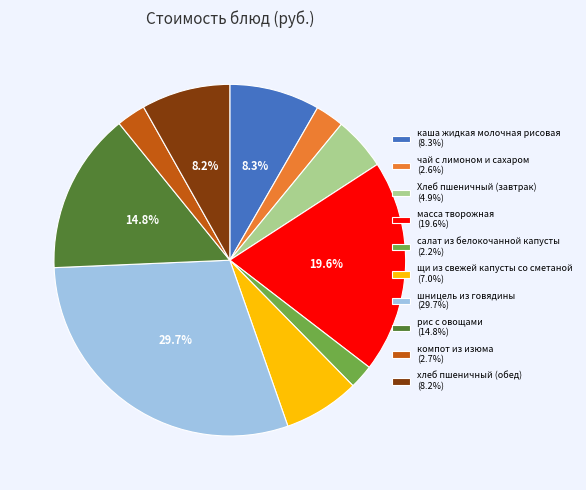

Do каша жидкая молочная рисовая and Хлеб пшеничный (завтрак) together represent more than half of the pie?

No